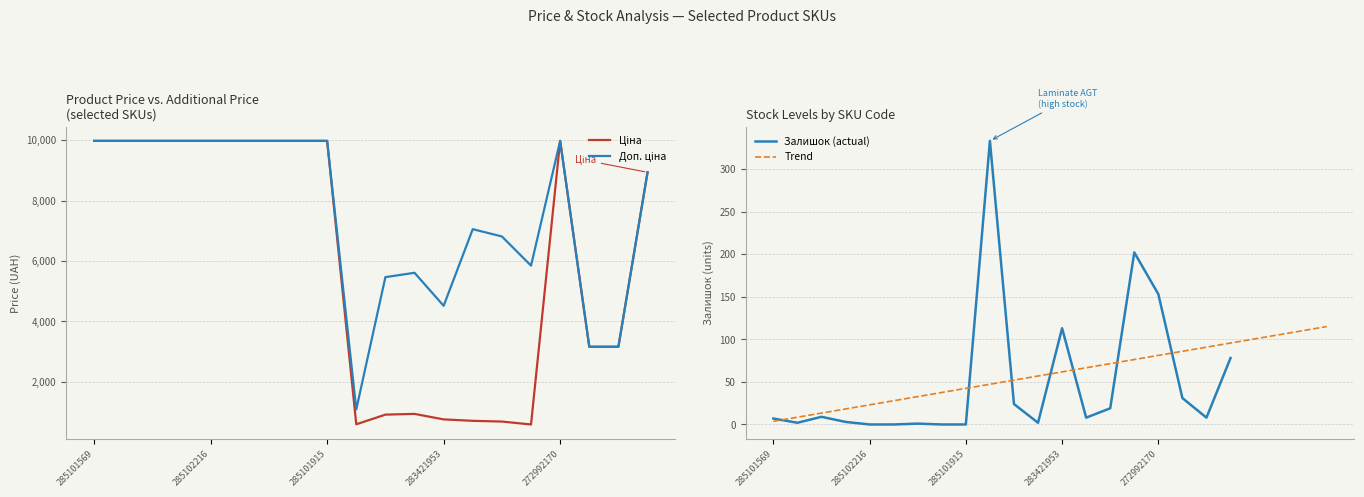

At how many categories does at least one series exceed 9324?

10